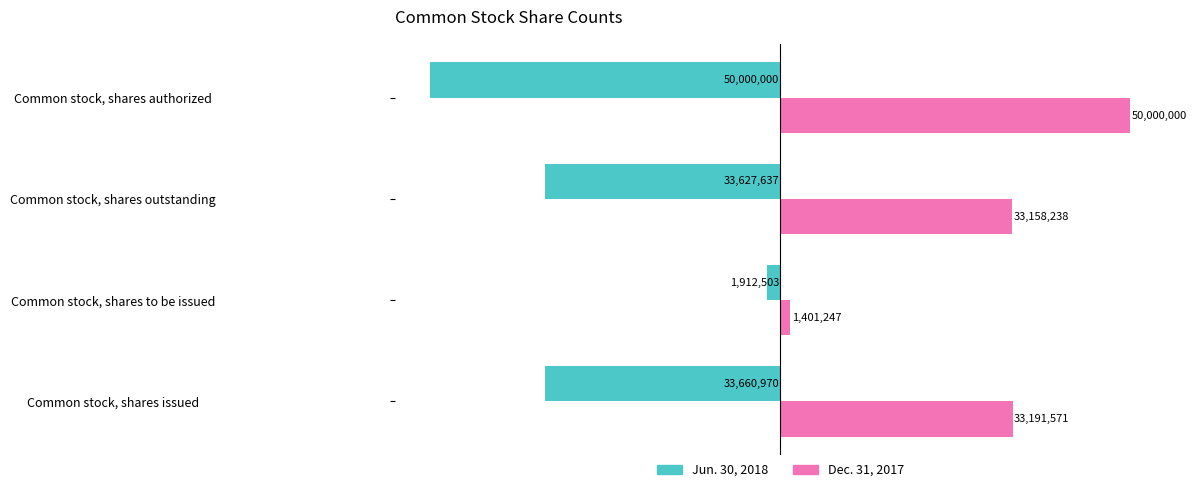

Reading left to right, extract all data points from this chart.

Jun. 30, 2018: -33660970	-1912503	-33627637	-50000000
Dec. 31, 2017: 33191571	1401247	33158238	50000000